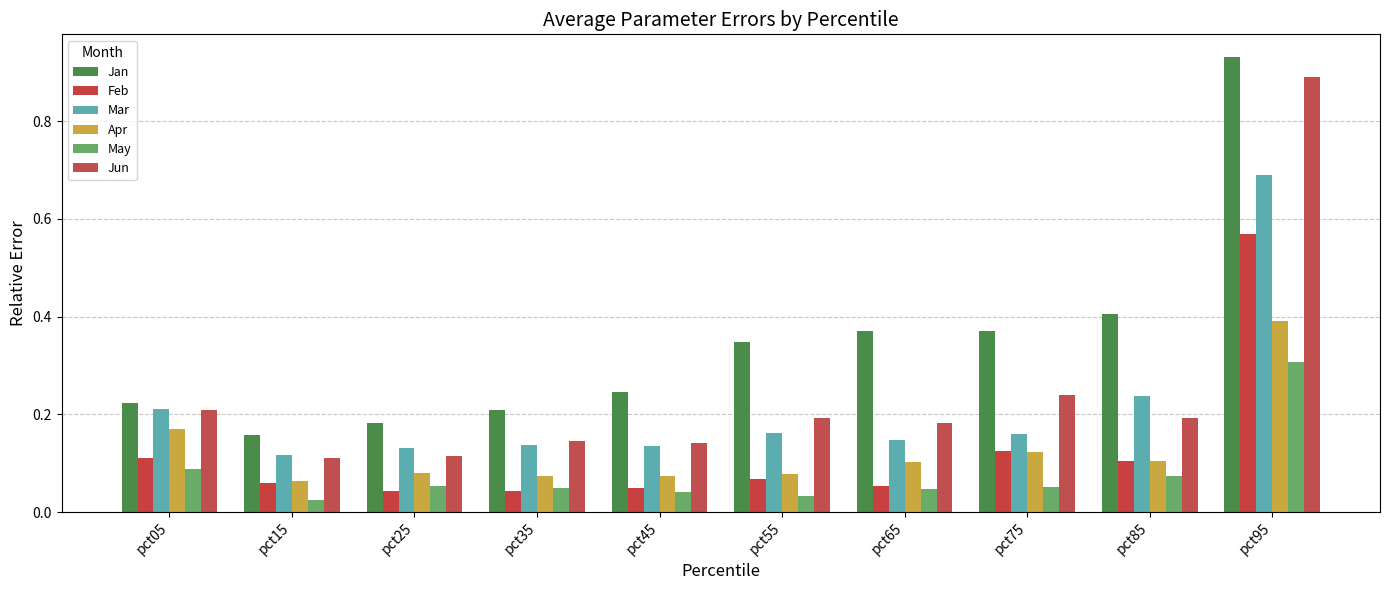

What is the value of the Mar bar at the 2nd from the left?

0.1